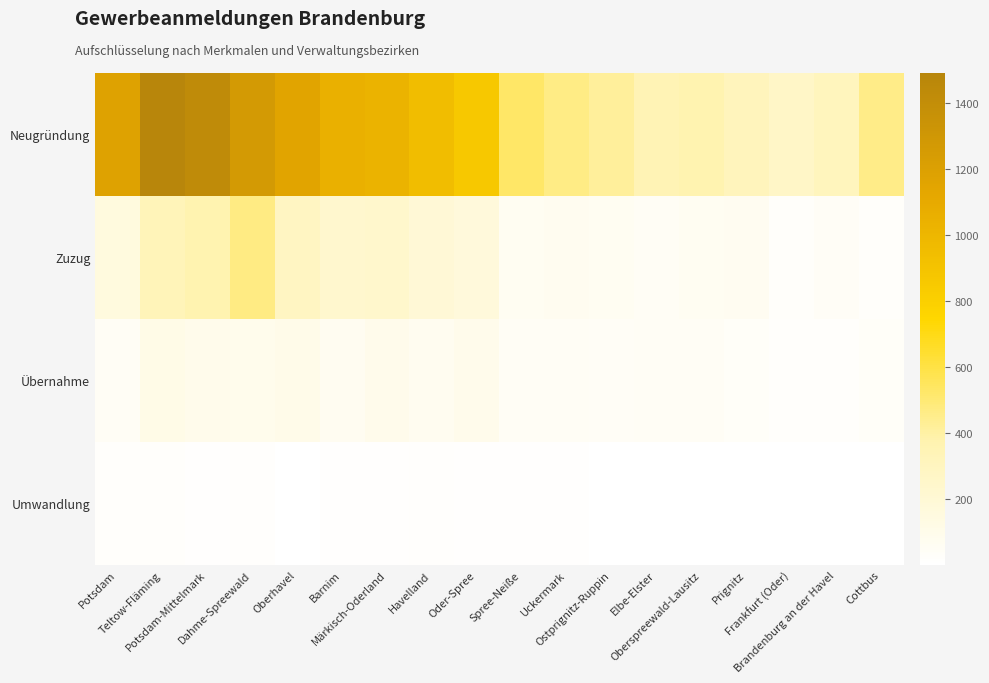

Which category has the highest value across all series?

Teltow-Fläming